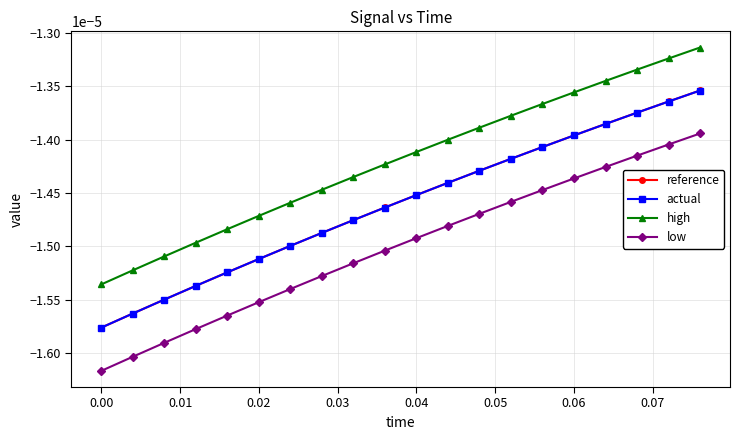

Which series has the widest spread of values?

low